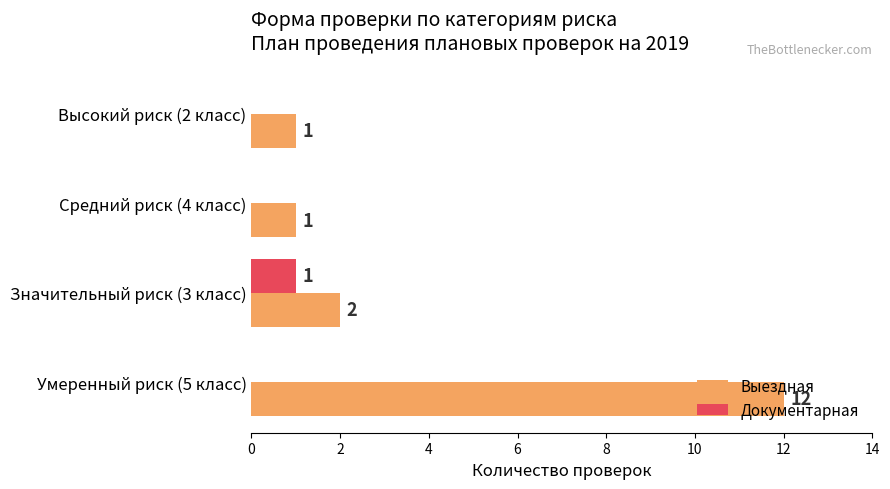

Read the Выездная value at Умеренный риск (5 класс), to the nearest 10.

10